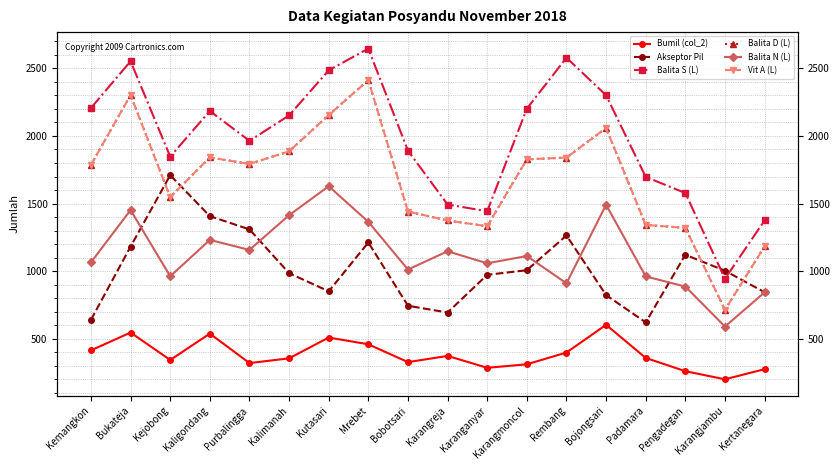

At which category is the sum across all series the highest?

Mrebet